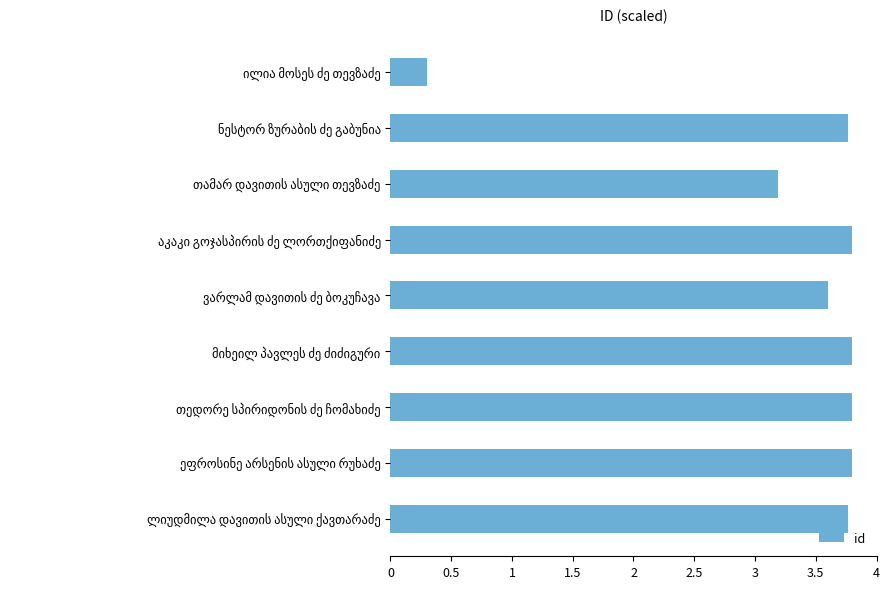

What is the value of the 8th bar from the top?

3.8